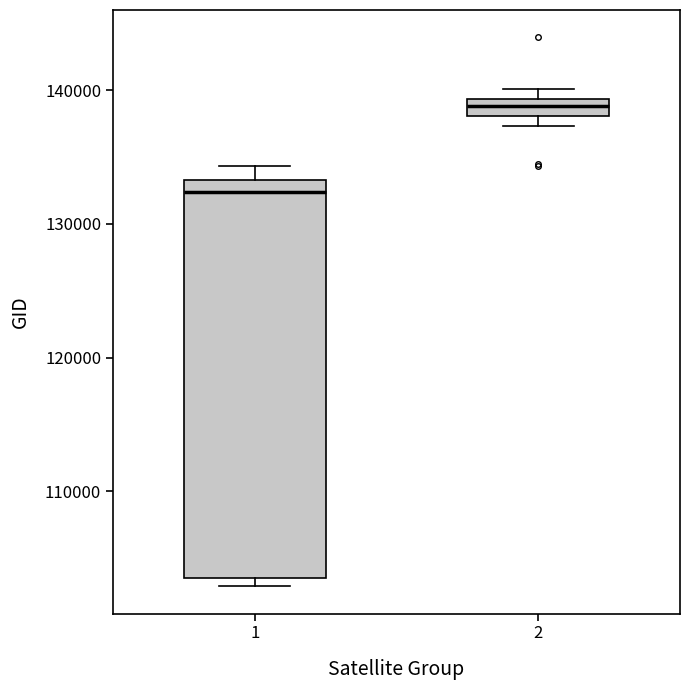

Comparing the boxes themselves (not the whiskers), which one is the tallest?

1